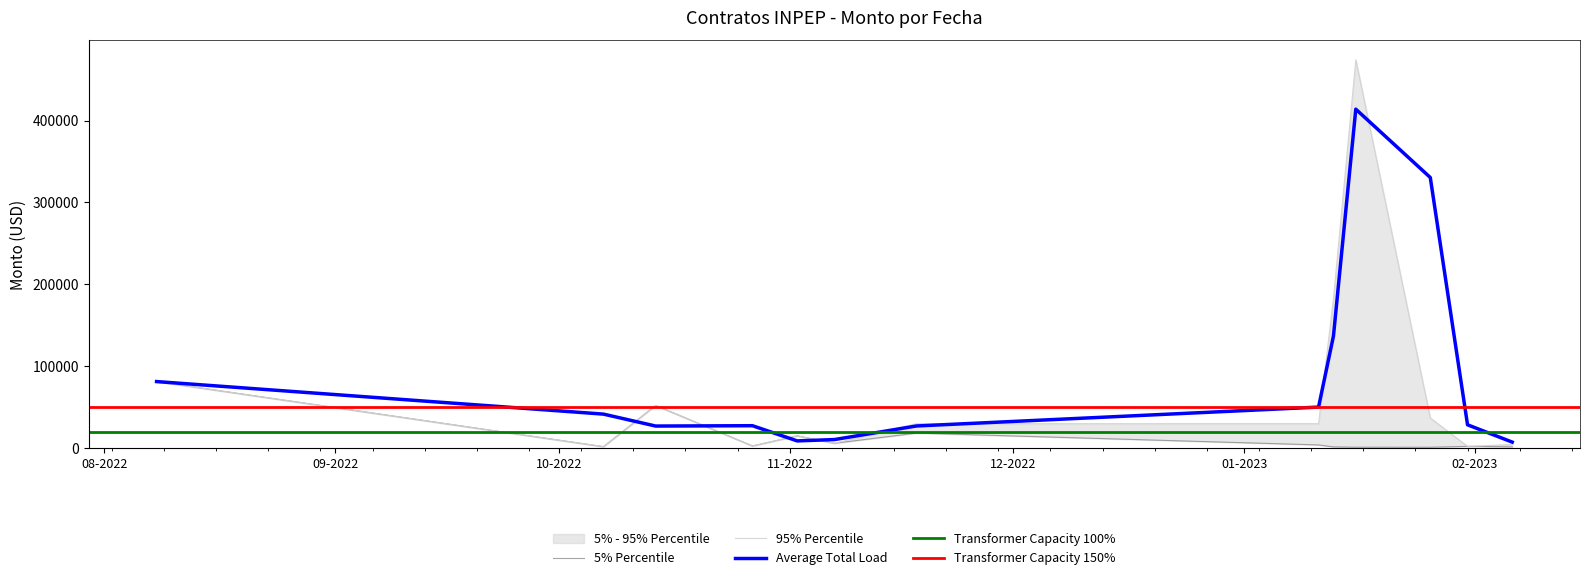

What is the value of the 3rd point from the left?

41312.7